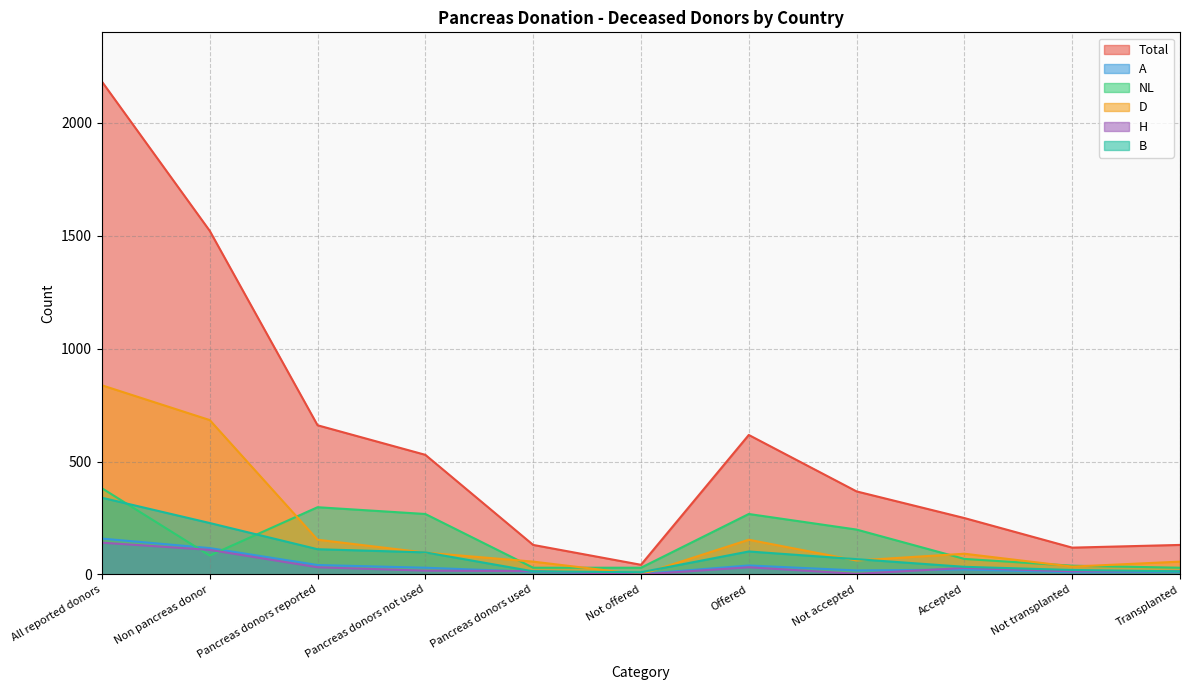

What are all the series names shown in the legend?

Total, A, NL, D, H, B